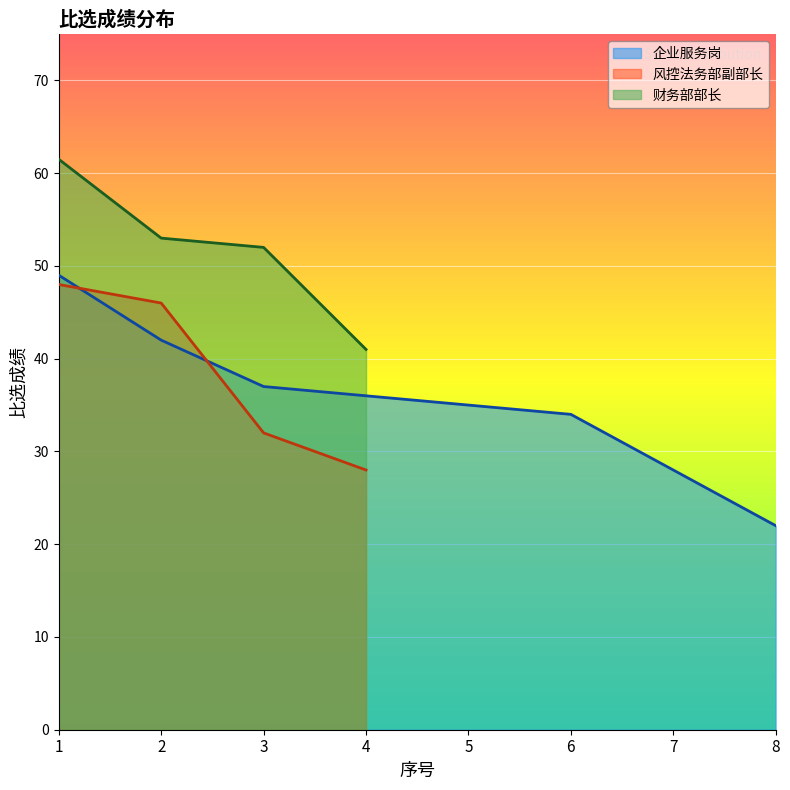

How many times do 企业服务岗 and 风控法务部副部长 cross each other?

2